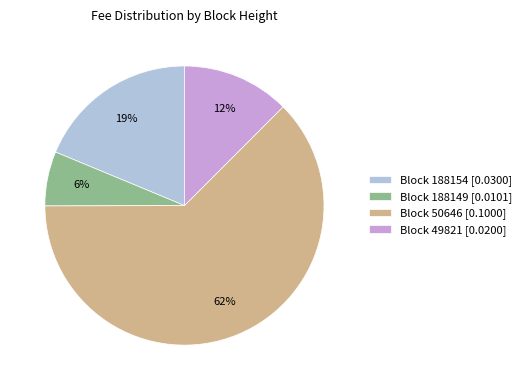

Count the number of slices in the pie.

4